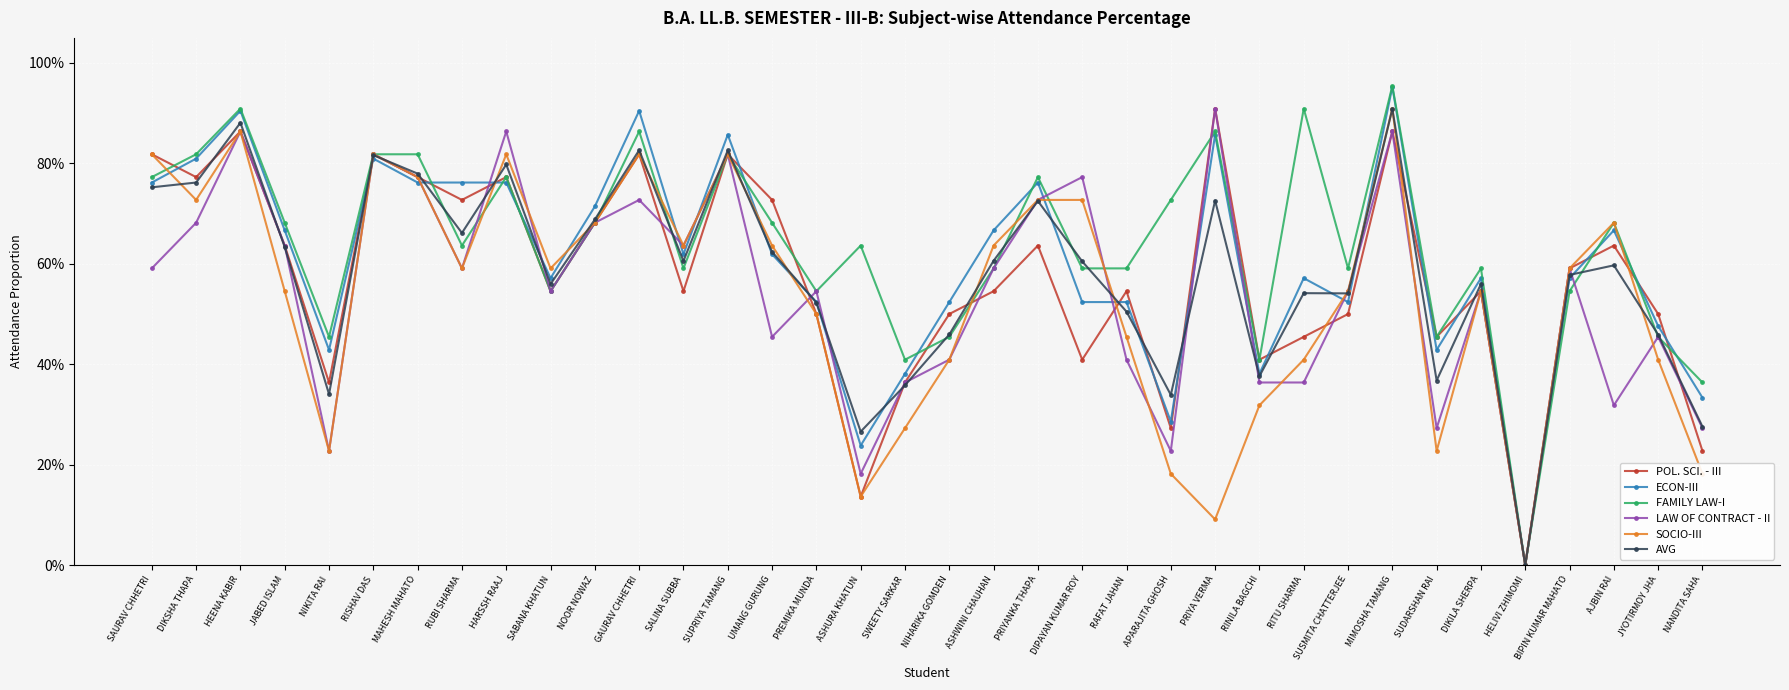

Between HEENA KABIR and SUSMITA CHATTERJEE, which series saw the biggest shift?

ECON-III